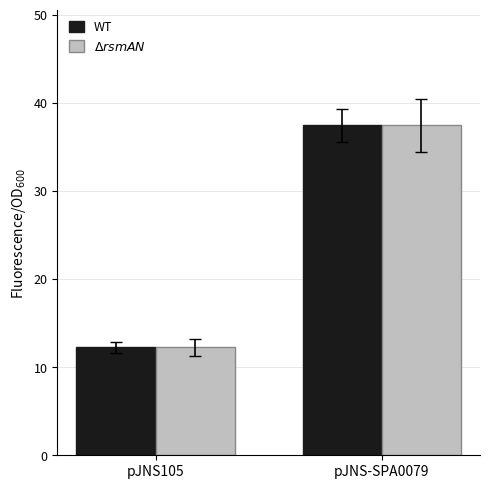

Which label corresponds to the largest value in the chart?

pJNS-SPA0079